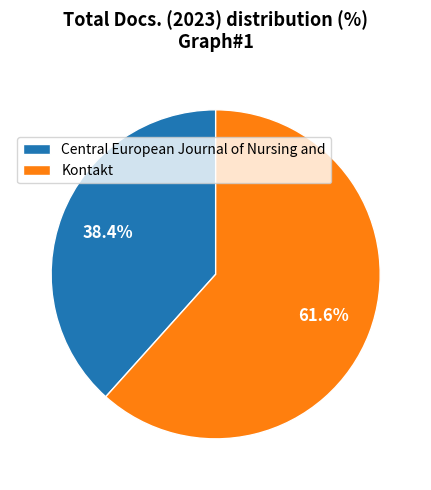

How many segments does this pie chart have?

2